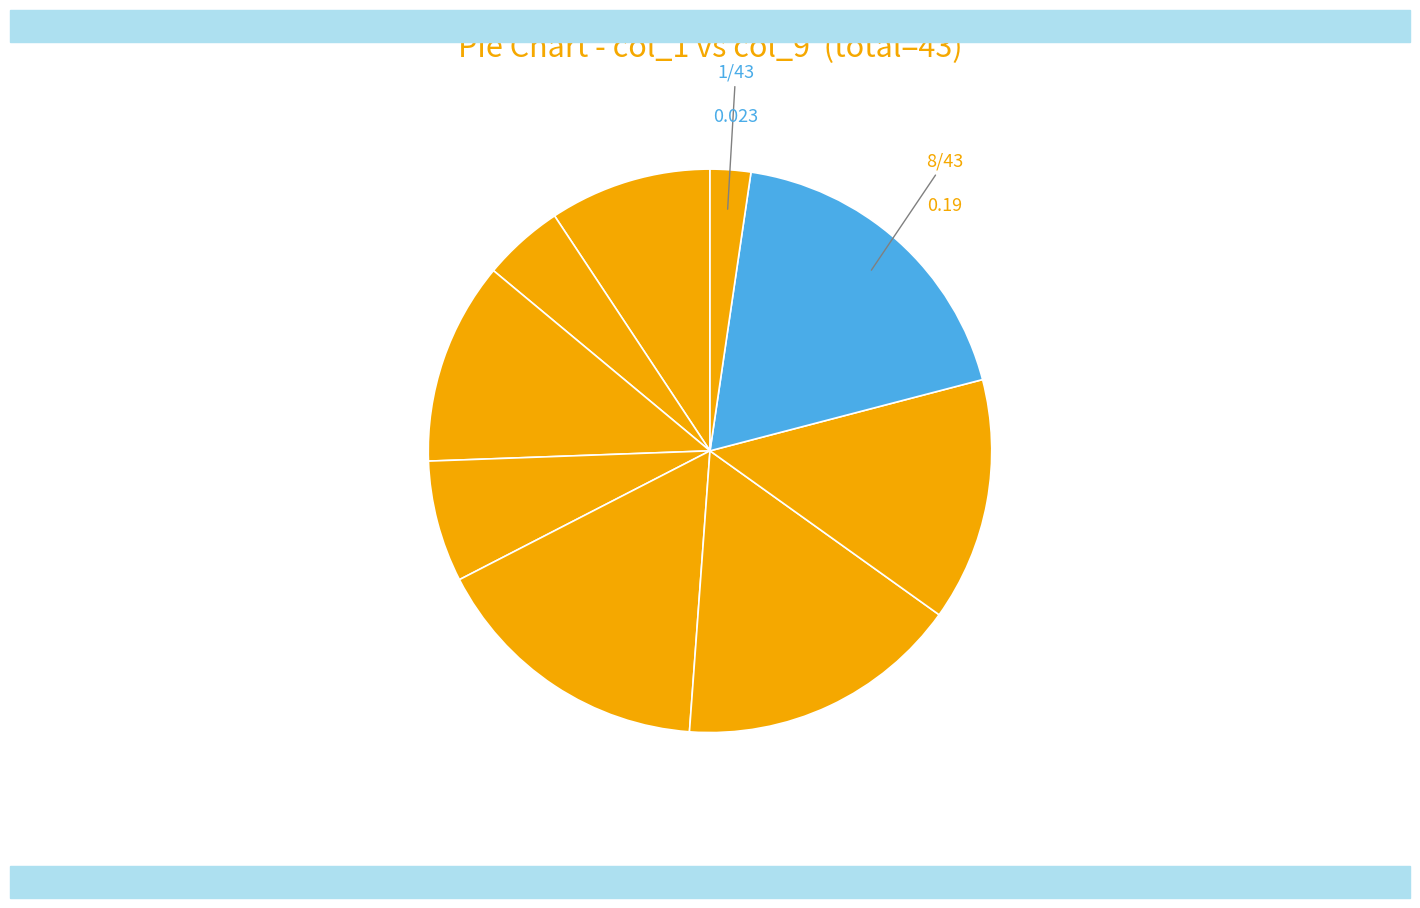

To the nearest percent, what is the average slice percentage?

11%